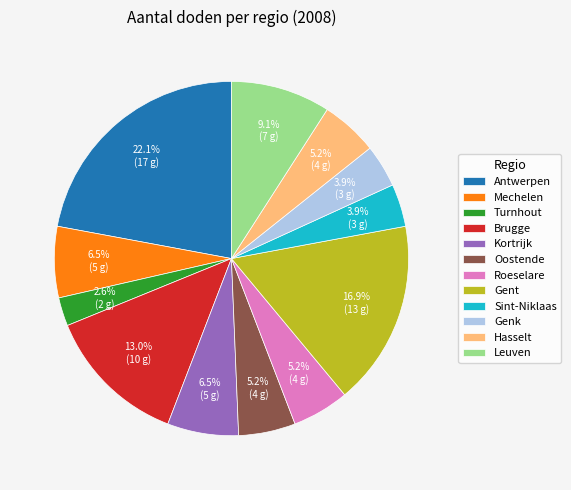

What percentage is the Genk slice, to the nearest percent?

4%